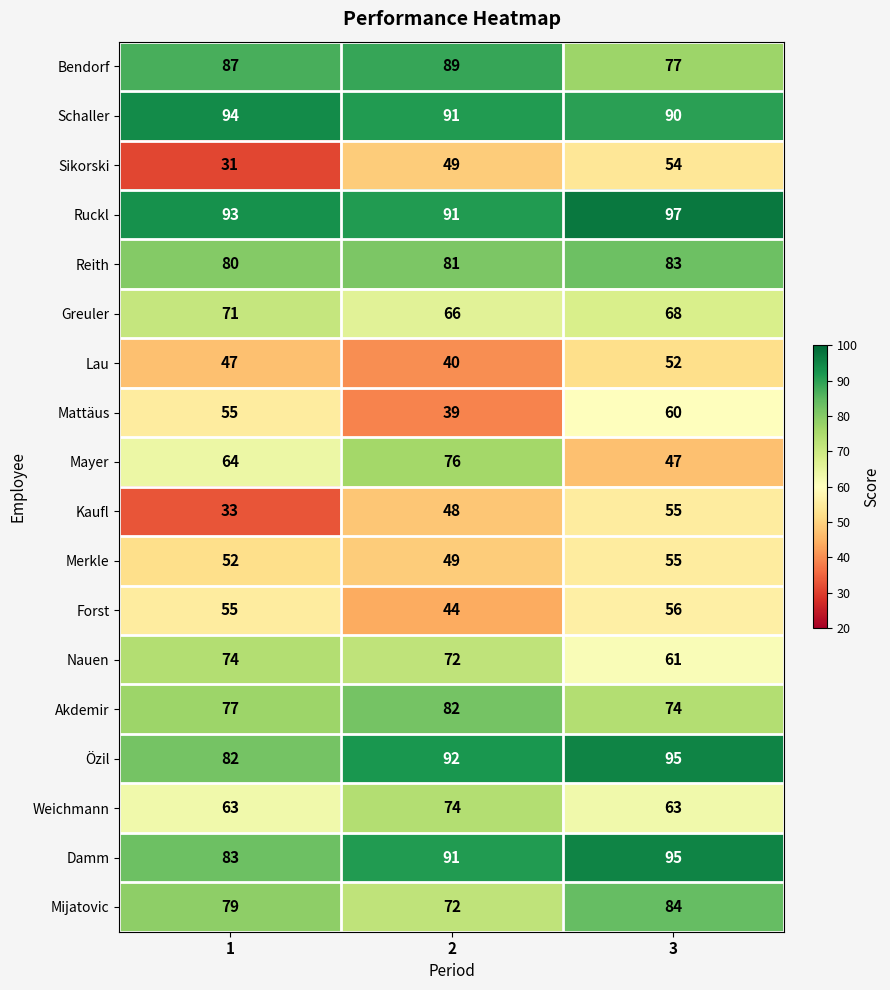

Between 1 and 2, which series saw the biggest shift?

Sikorski